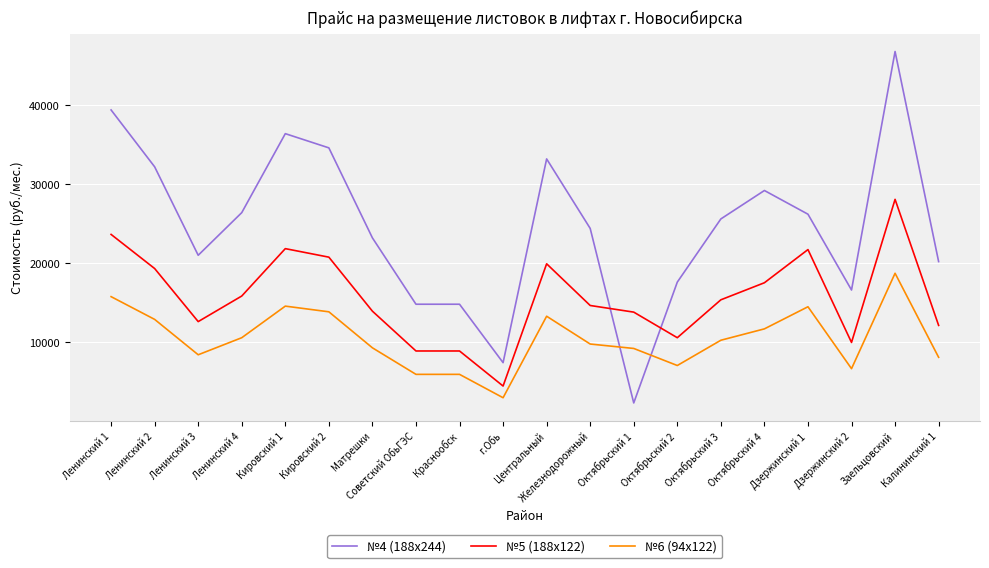

What is the difference between the №5 (188x122) values at Железнодорожный and Октябрьский 4?

2880